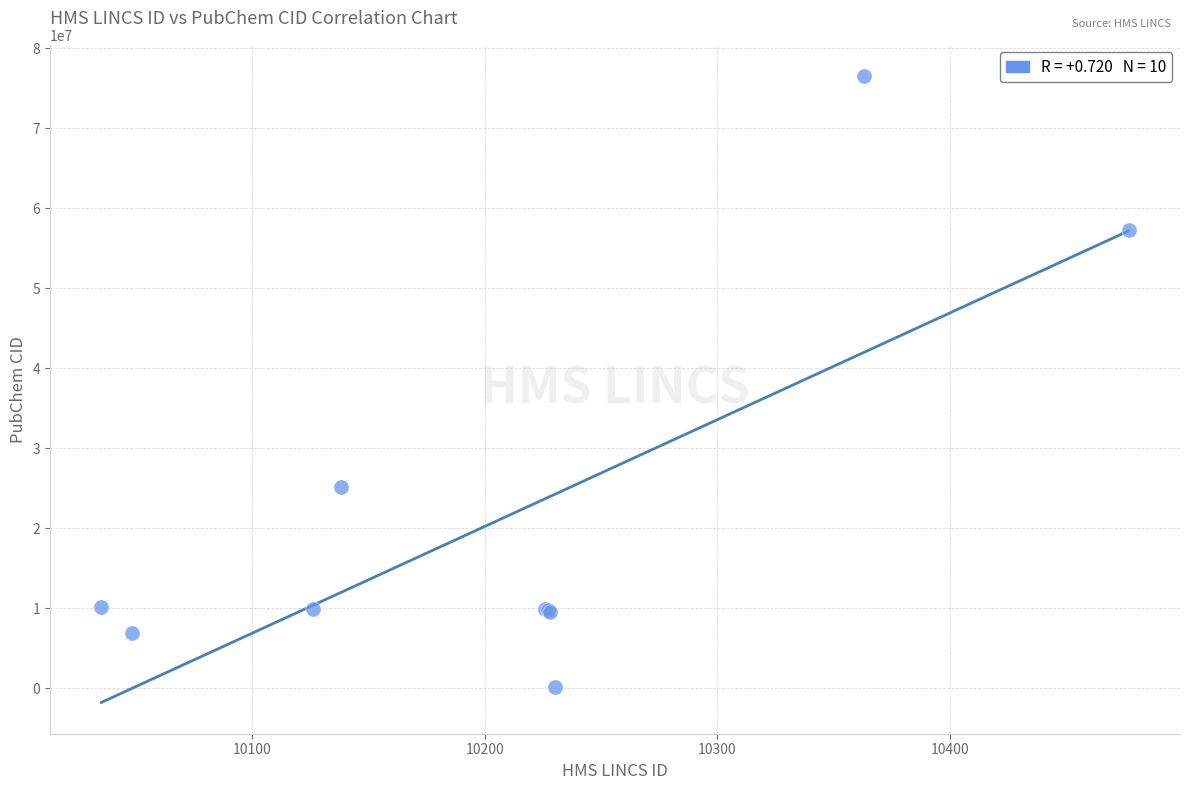

What Y value in the scatter plot is closest to 38321566?

25126798